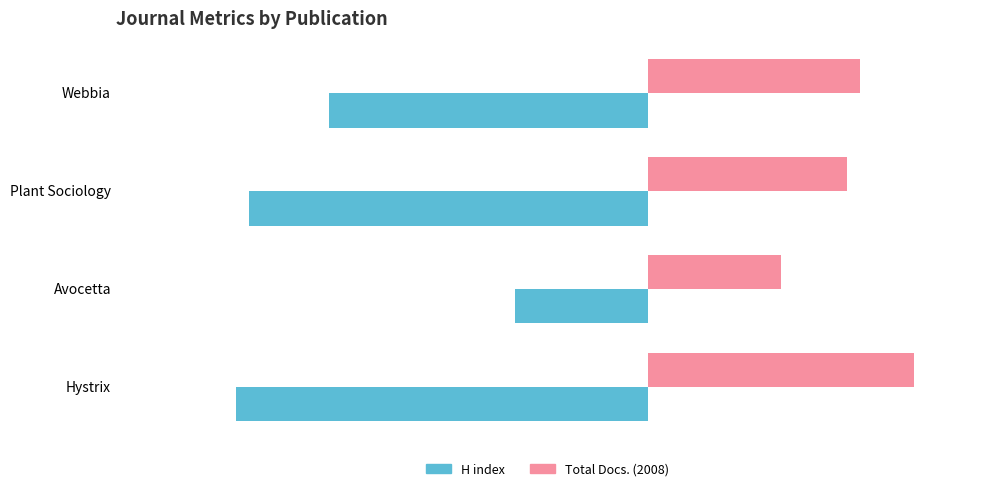

List the labels in order of Total Docs. (2008) value, smallest first.

Avocetta, Plant Sociology, Webbia, Hystrix